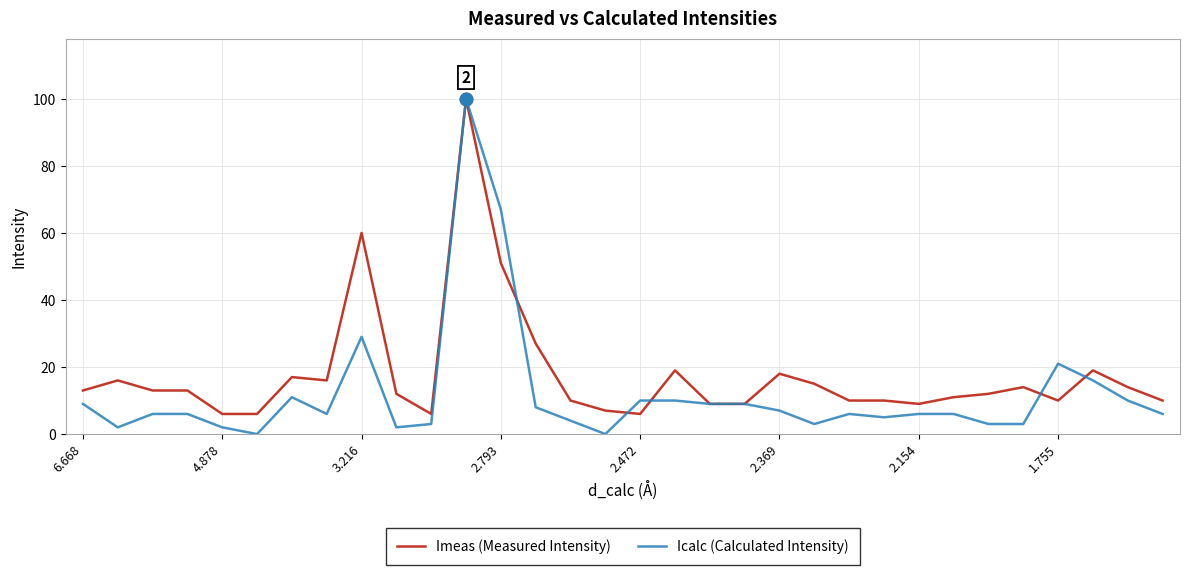

Which series ends up on top after the final intersection of Imeas (Measured Intensity) and Icalc (Calculated Intensity)?

Imeas (Measured Intensity)